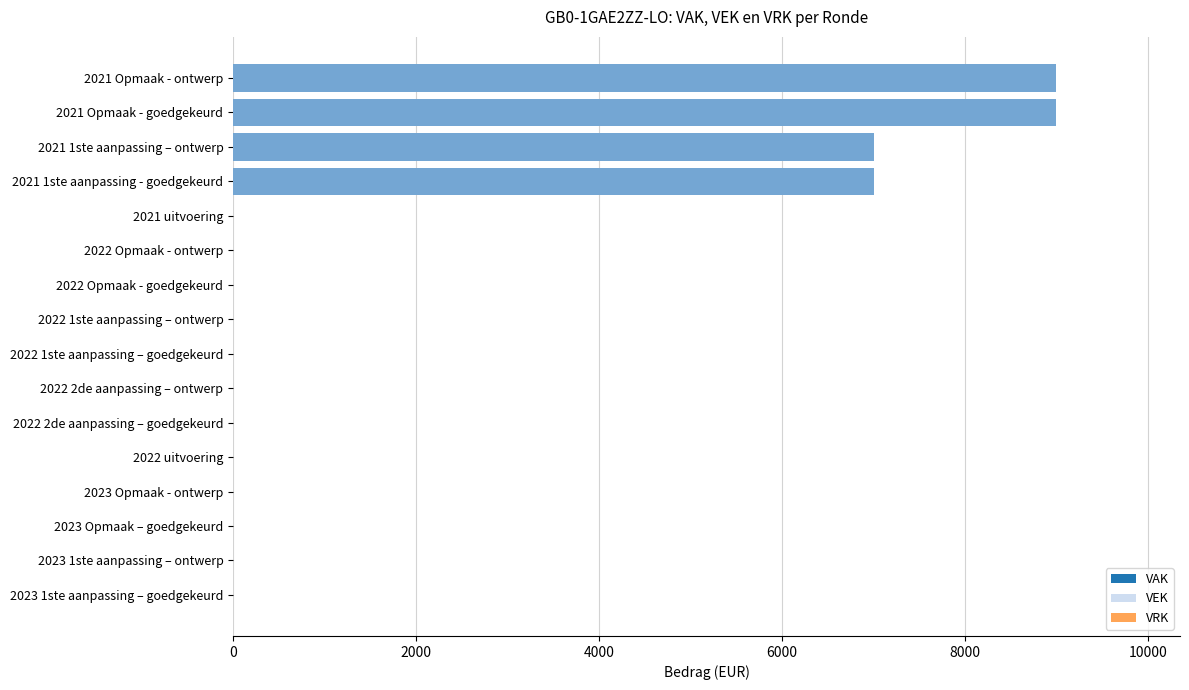

Is the value of VEK at 13 greater than the value of VRK at 12?

Yes